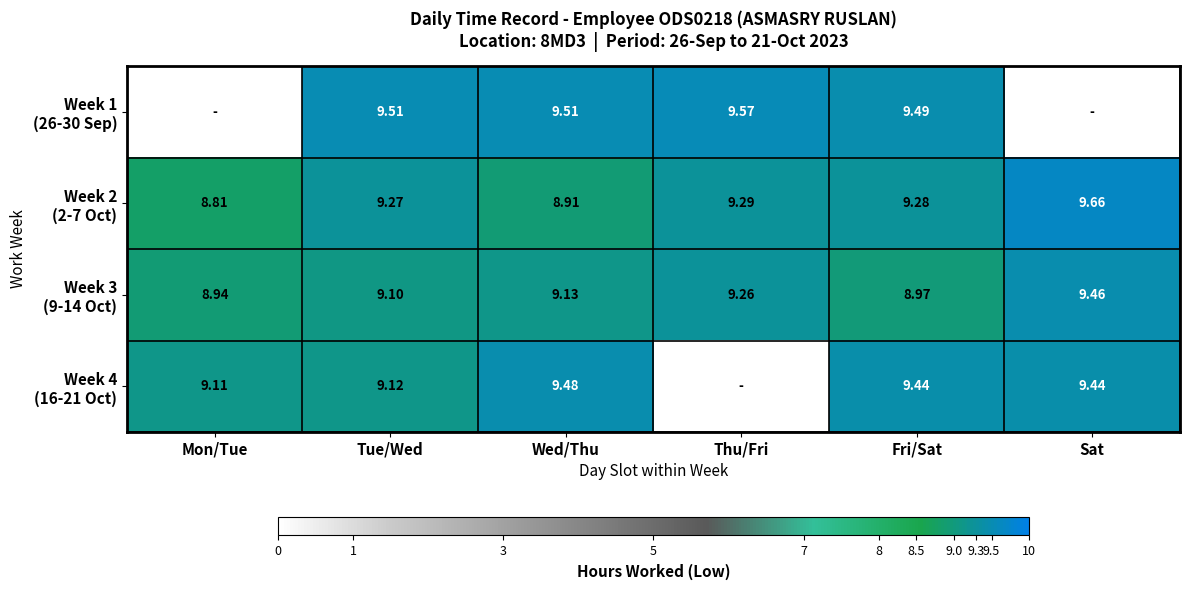

The value of Week 4 (16-21 Oct) at Fri/Sat is 9.4. True or false?

True